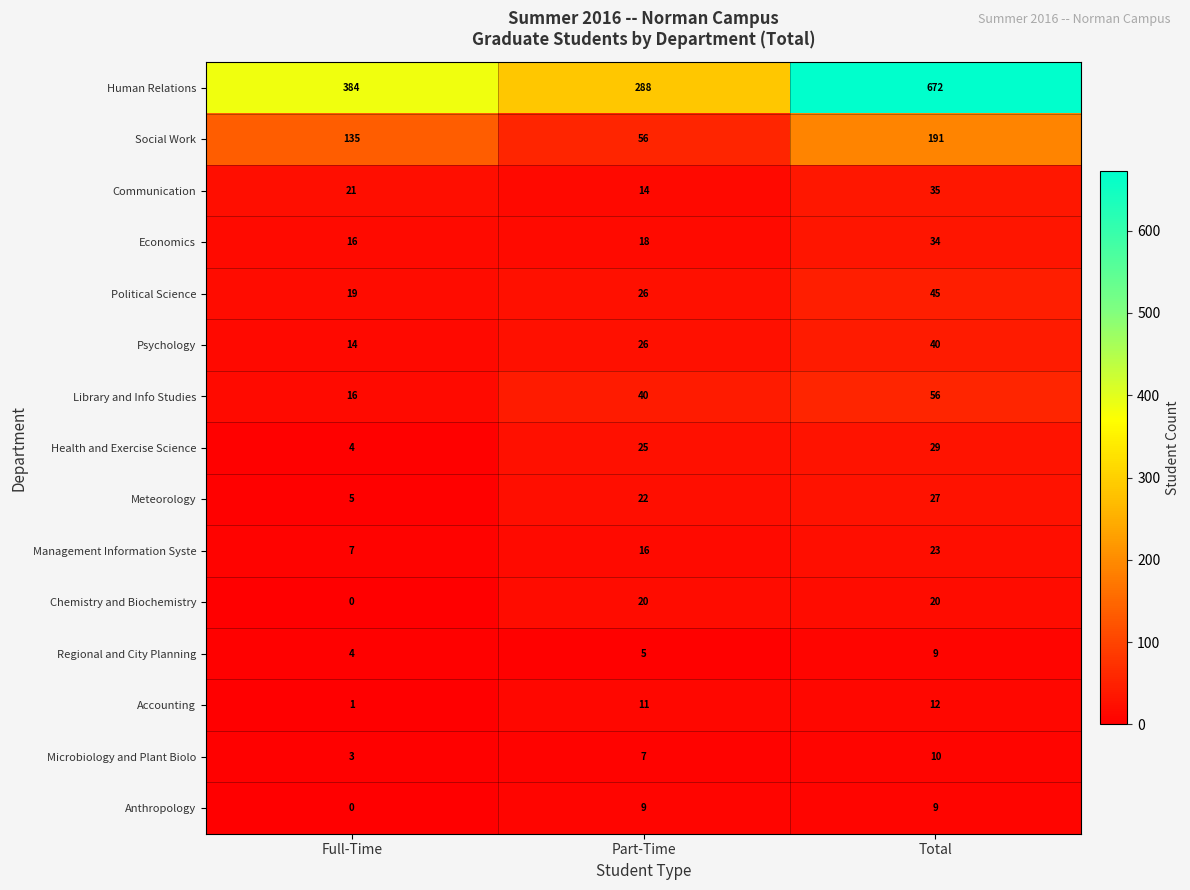

Rank the categories by Social Work value from lowest to highest.

Part-Time, Full-Time, Total